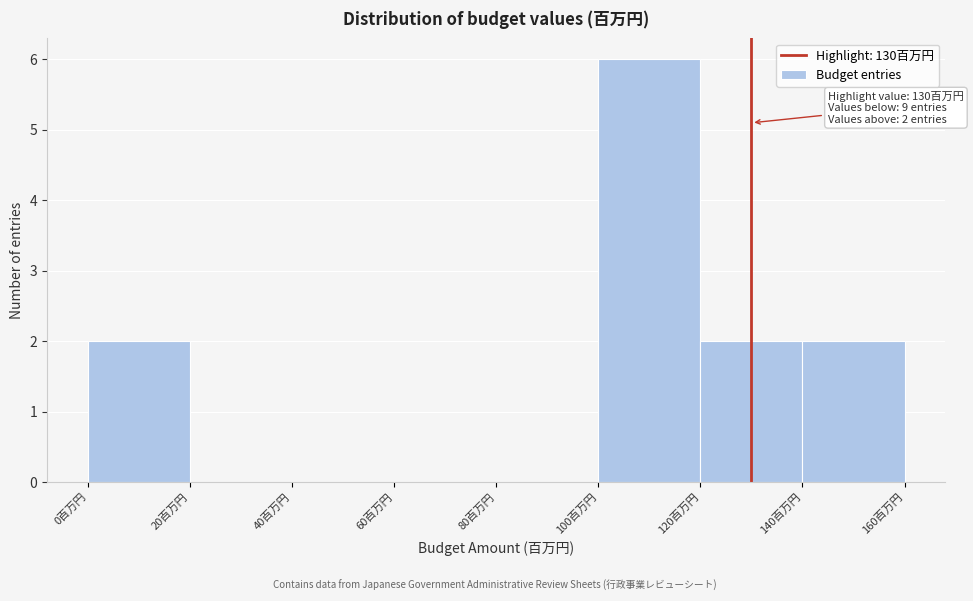

Which range on the x-axis has the tallest bar?

100 to 120